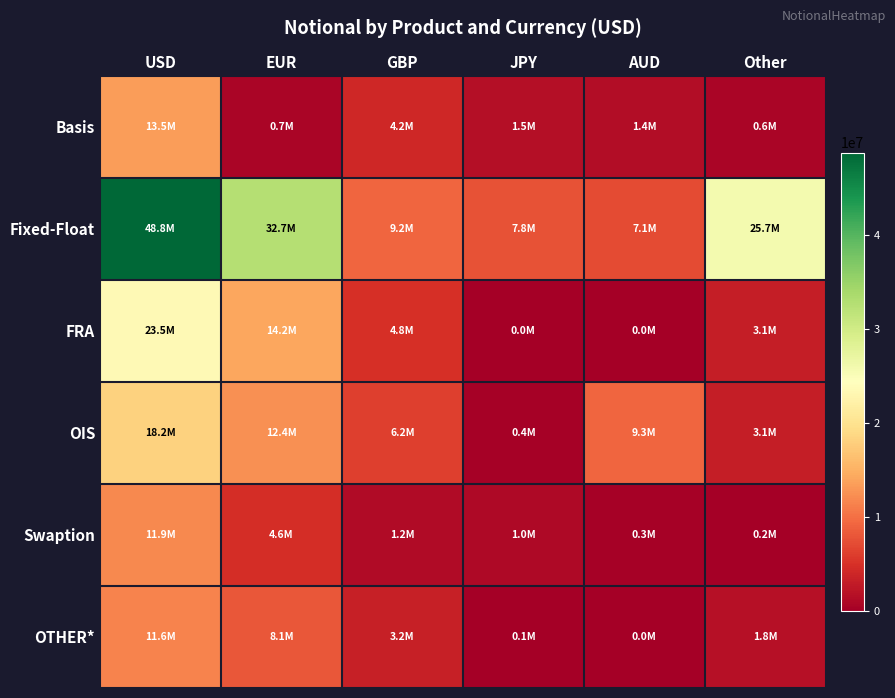

Reading right to left, list all the values displayed in this chart.

Basis: Other=574033	AUD=1430844	JPY=1541113	GBP=4177898	EUR=713718	USD=13471556
Fixed-Float: Other=25749547	AUD=7058740	JPY=7755978	GBP=9195951	EUR=32655163	USD=48756268
FRA: Other=3078493	AUD=0	JPY=7285	GBP=4821886	EUR=14170925	USD=23470632
OIS: Other=3145173	AUD=9253766	JPY=359303	GBP=6184047	EUR=12394944	USD=18164551
Swaption: Other=177966	AUD=254282	JPY=956113	GBP=1181202	EUR=4579992	USD=11925964
OTHER*: Other=1805393	AUD=49234	JPY=124760	GBP=3238113	EUR=8115314	USD=11599261